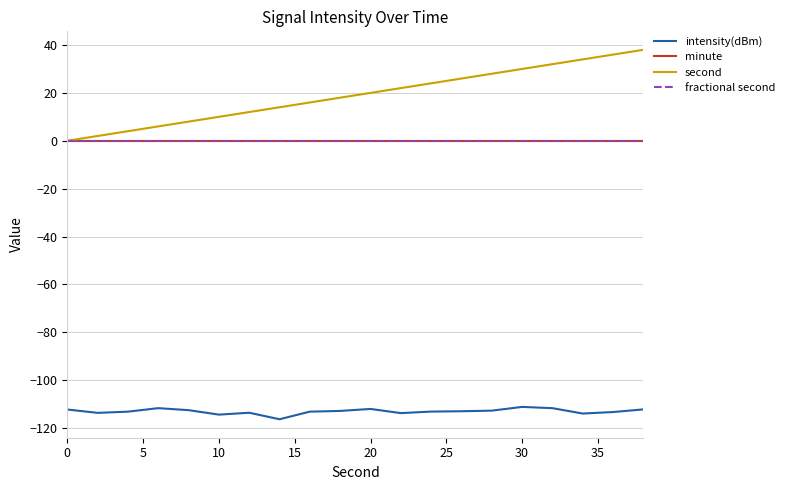

Does the chart have visible grid lines?

Yes